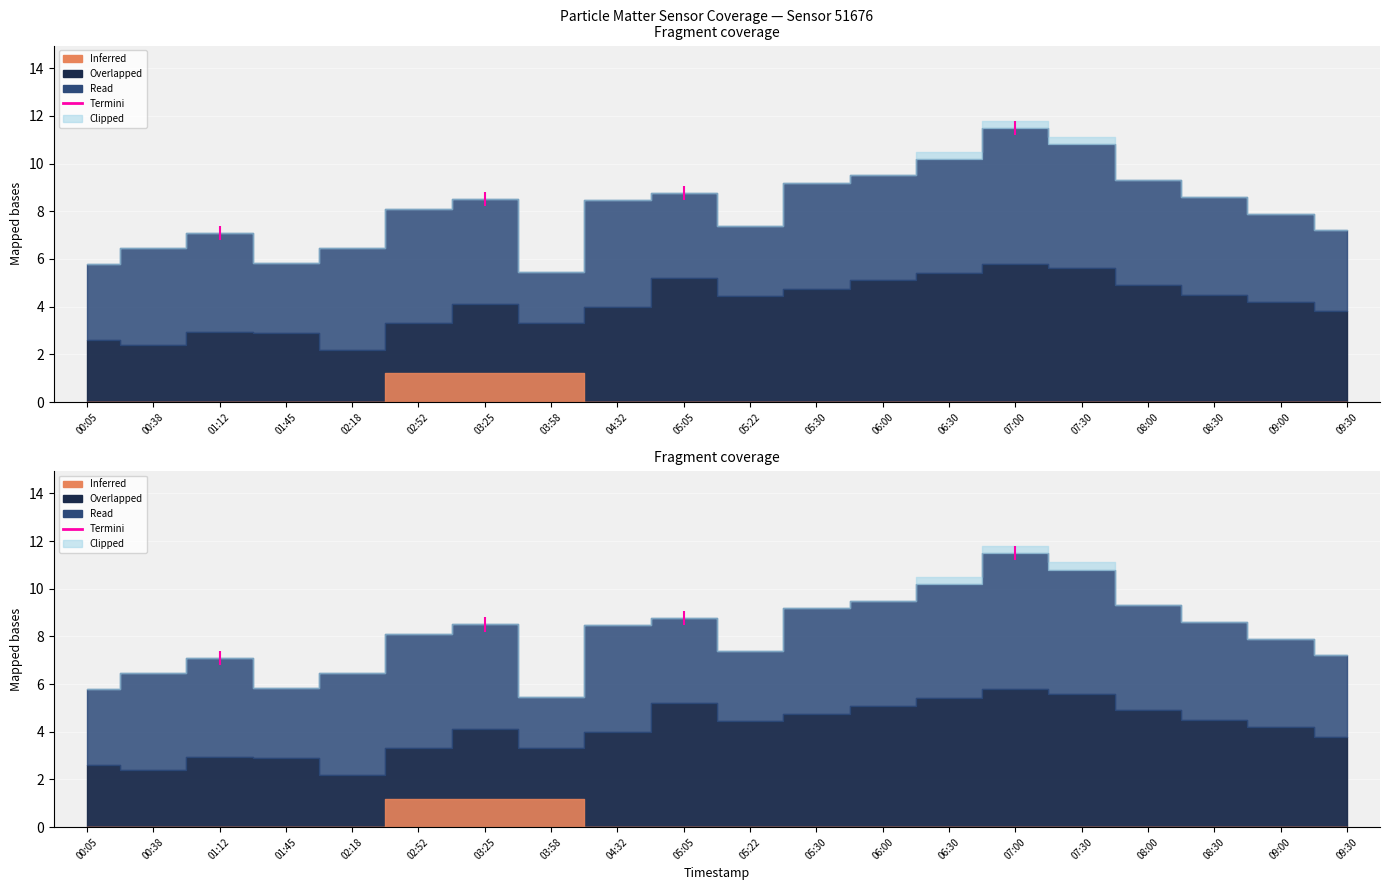

Reading left to right, list all the values displayed in this chart.

P1: 5.8	6.5	7.1	5.8	6.5	8.1	8.5	5.5	8.5	8.8	7.4	9.2	9.5	10.2	11.5	10.8	9.3	8.6	7.9	7.2
P2: 2.6	2.4	3.0	2.9	2.2	3.3	4.1	3.3	4.0	5.2	4.5	4.8	5.1	5.4	5.8	5.6	4.9	4.5	4.2	3.8